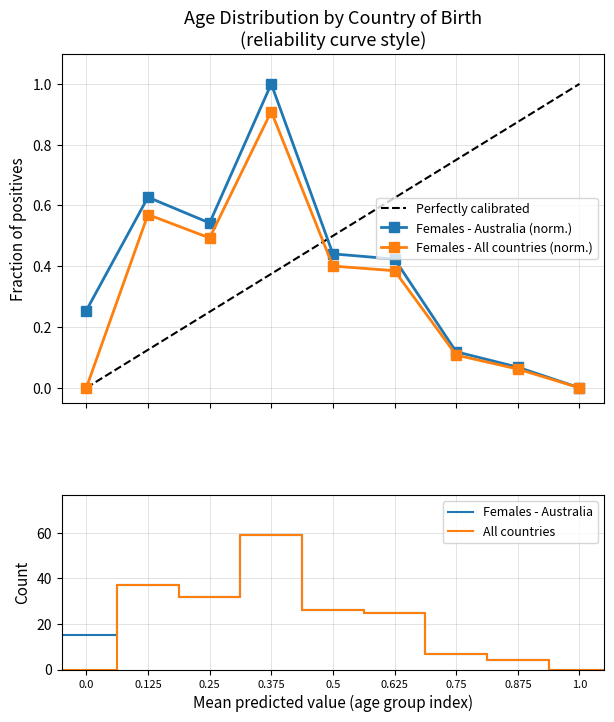

What is the maximum value for Perfectly calibrated?

1.0